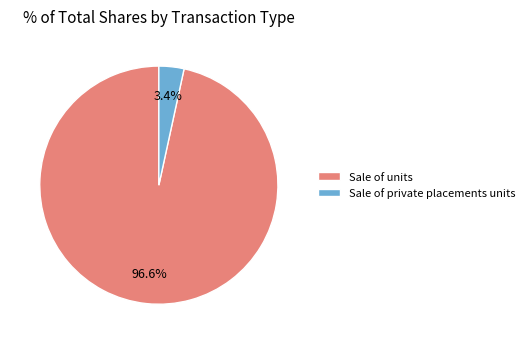

What percentage is NOT represented by Sale of private placements units?

96.6%